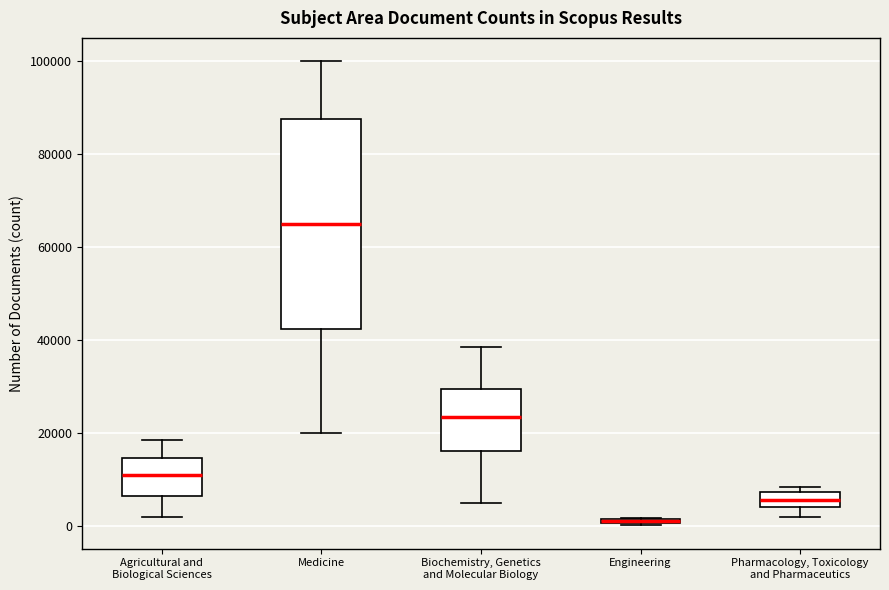

Where is the lower edge of the box for Engineering on the y-axis? The values are not printed on the chart, so give them approximately, as read against the axis.

0